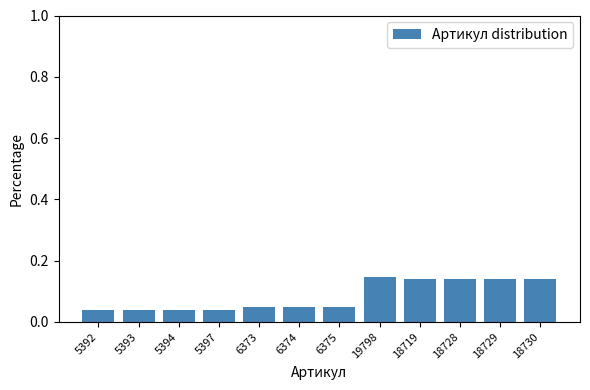

True or false: the data shows 0.1 at 5394.

False